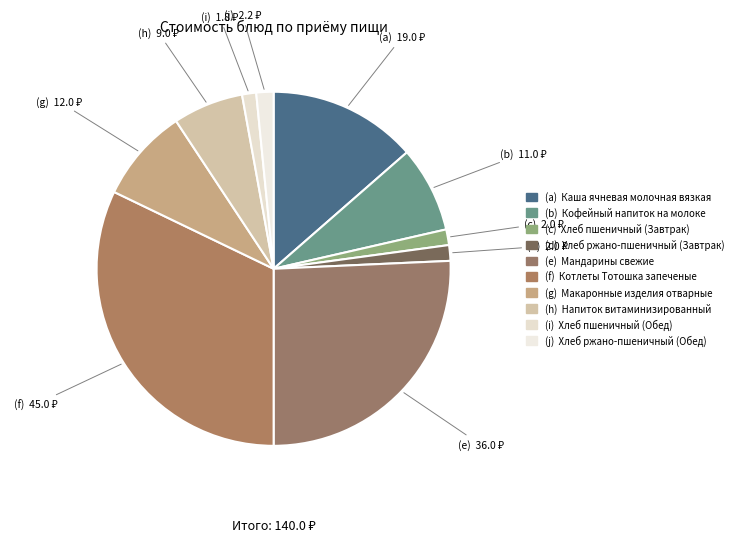

Which category has the biggest portion of the pie?

(f)